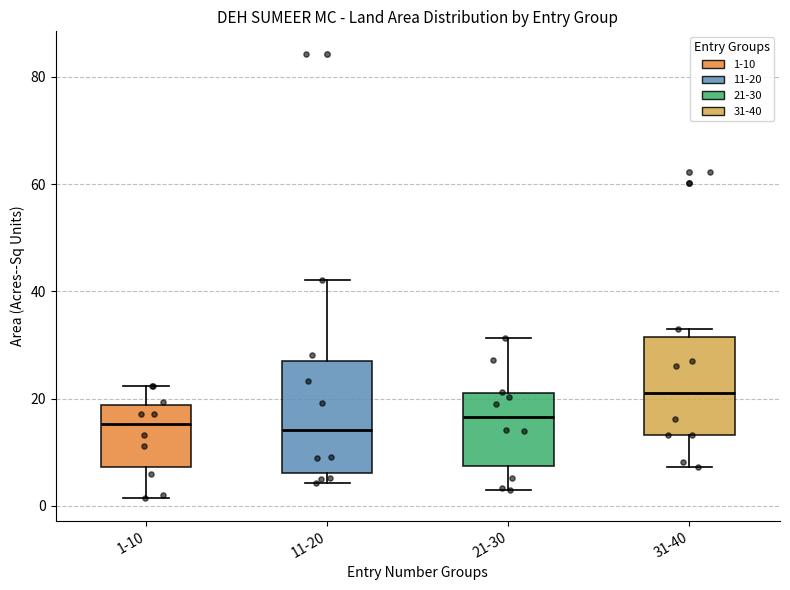

Reading left to right, read every box against the y-axis: the position of its median line, the range the box covers, and the ends of its whiskers. The values are not printed on the chart, so give them approximately, as read against the axis.

1-10: median 16, box 8 to 18, whiskers 2 to 22
11-20: median 14, box 6 to 26, whiskers 4 to 42
21-30: median 16, box 8 to 20, whiskers 4 to 32
31-40: median 22, box 14 to 32, whiskers 8 to 34